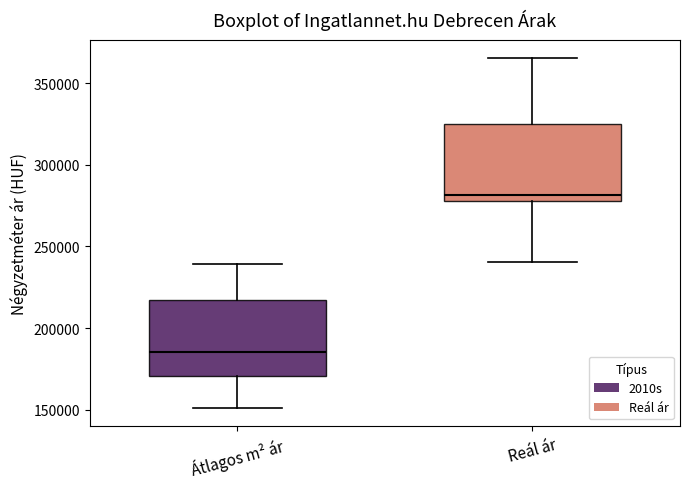

Reading left to right, transcribe this box plot: for each box, give where its median line is, the range the box spans, and where its two whiskers end, as read against the y-axis. The values are not printed on the chart, so give them approximately, as read against the axis.

Átlagos m² ár: median 185000, box 170000 to 215000, whiskers 150000 to 240000
Reál ár: median 280000 (just above the box's lower edge), box 280000 to 325000, whiskers 240000 to 365000